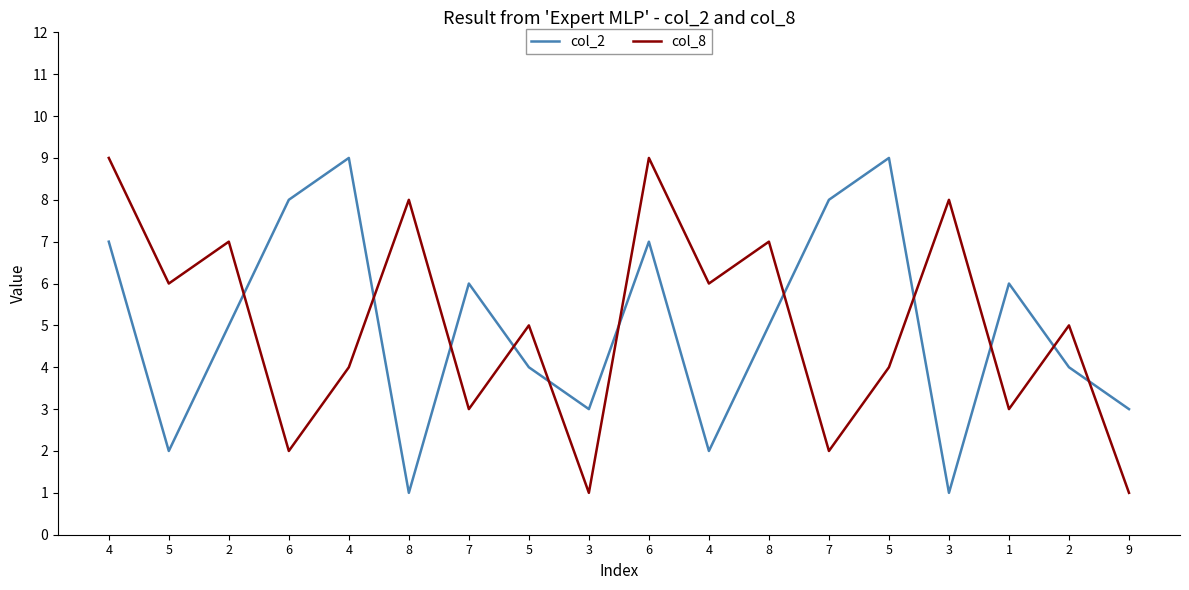

Between 3 and 3, which series saw the biggest shift?

col_8